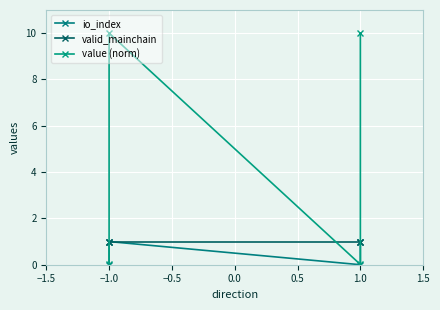

Is the value of value (norm) at −1.0 greater than the value of valid_mainchain at −1.0?

No